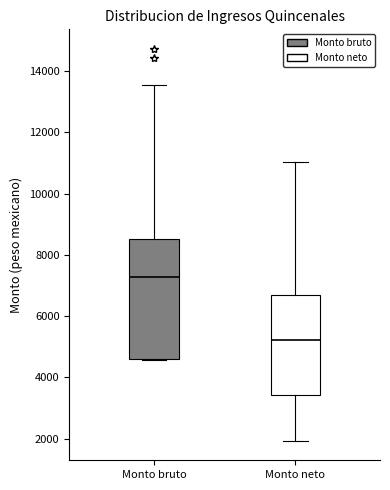

Where does the median line of the box for Monto neto sit on the y-axis? The values are not printed on the chart, so give them approximately, as read against the axis.

5200